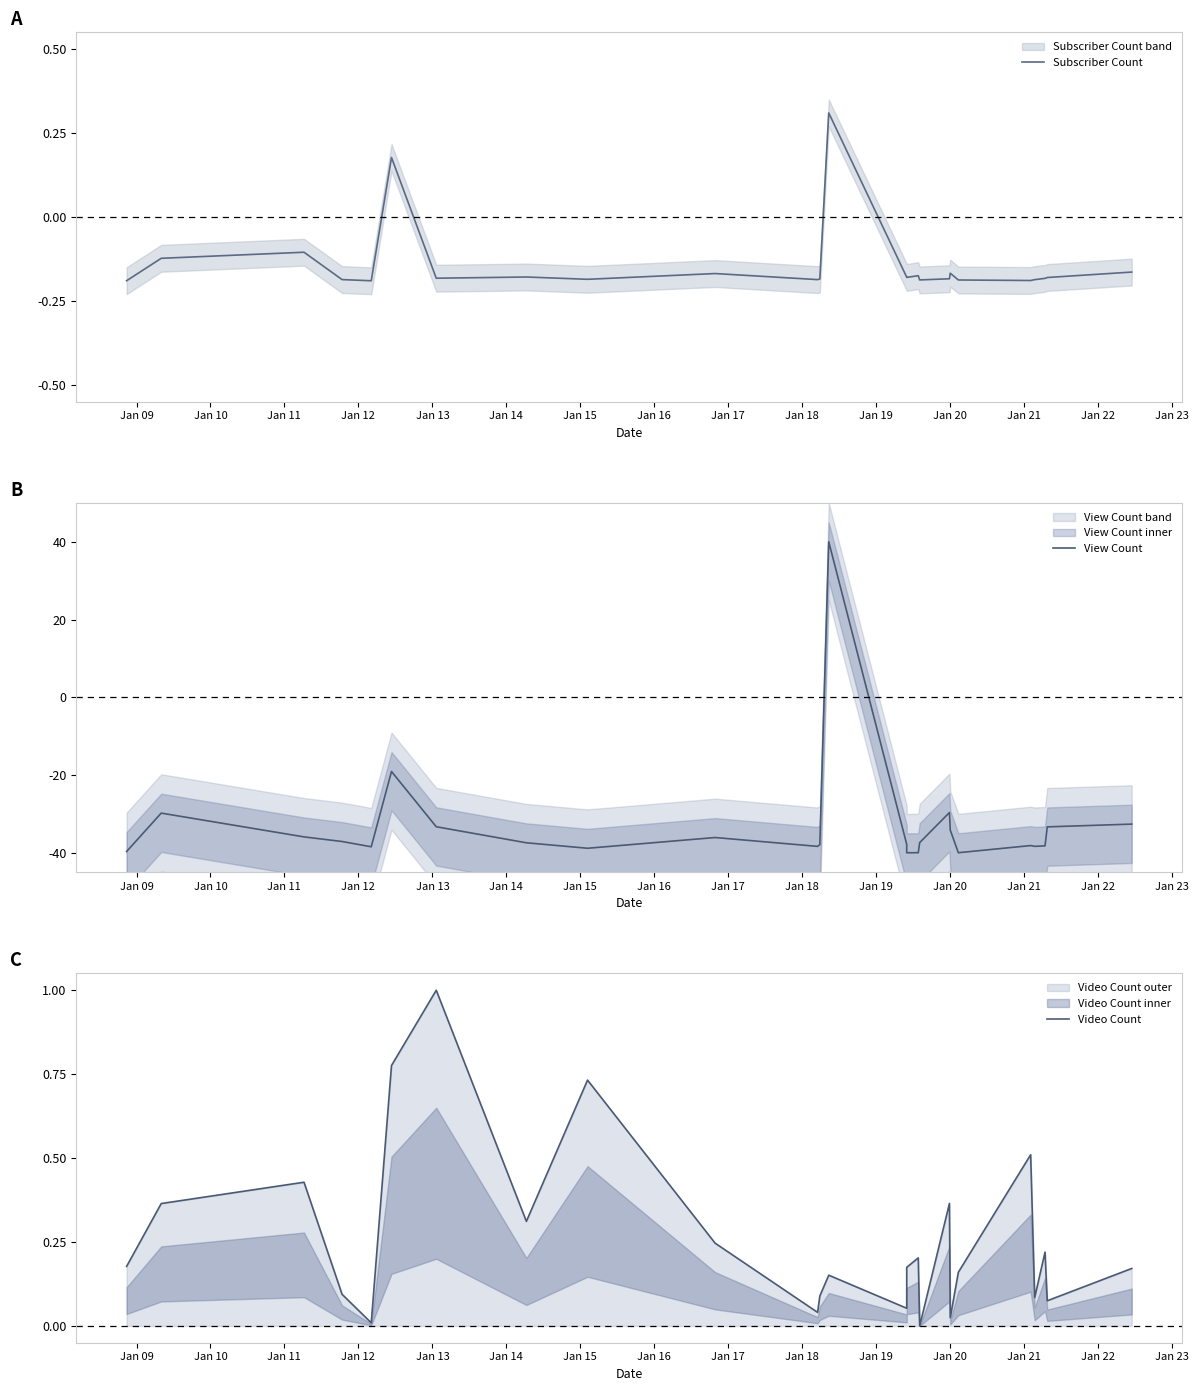

Where do Video Count and View Count first cross each other?

Jan 19 and Jan 20